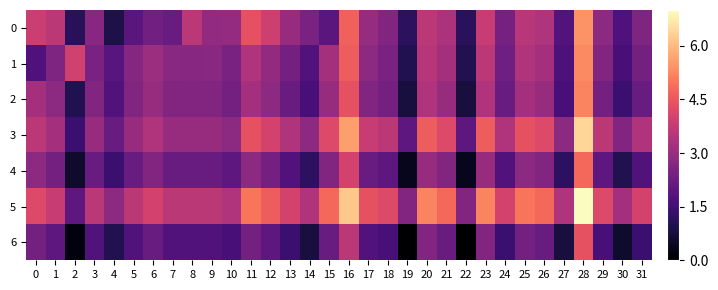

At 4, list the series in order from smallest to largest.

0, 6, 4, 2, 1, 3, 5